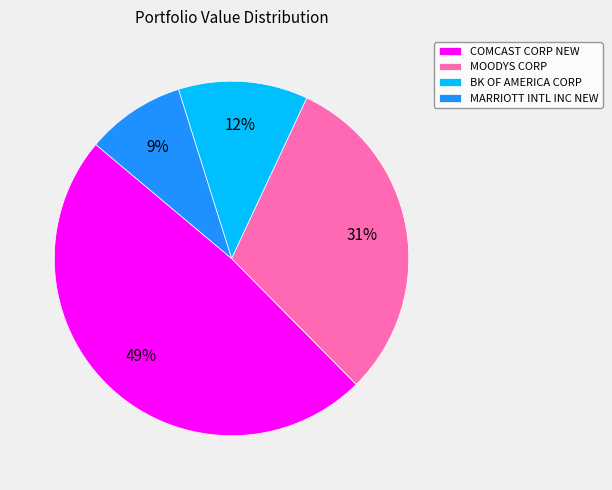

Is it true that MOODYS CORP is 31% of the pie?

True